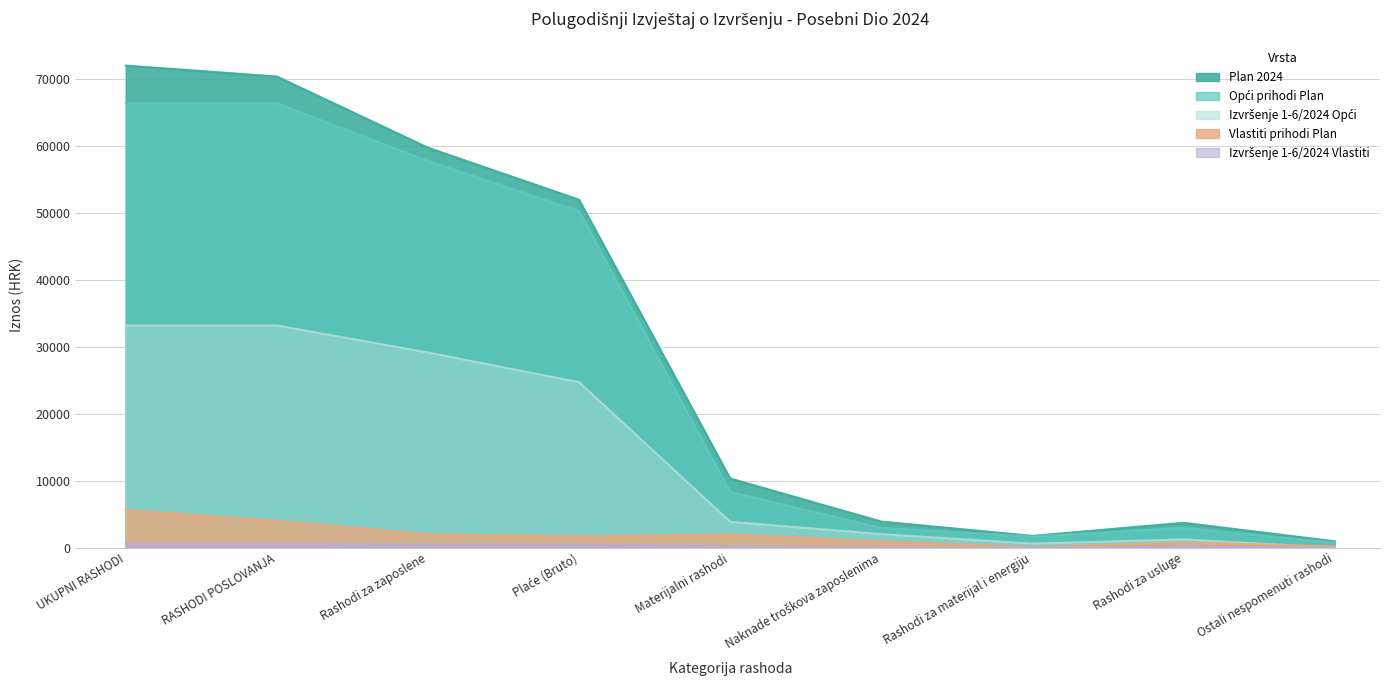

What is the value of the Vlastiti prihodi Plan point at the 2nd from the left?

4005.0